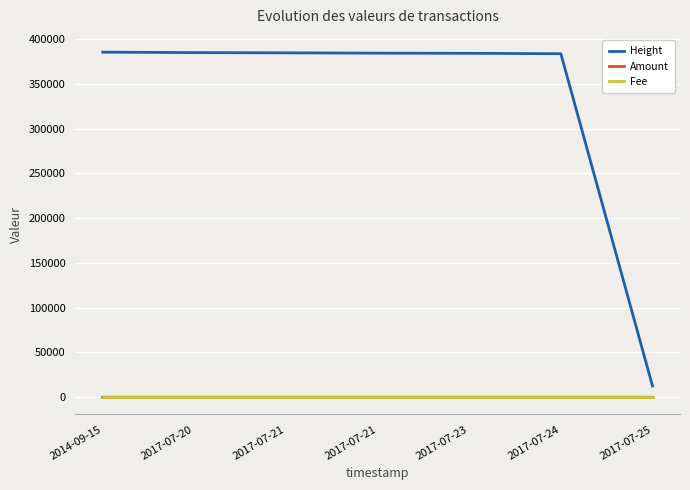

Does the chart have visible grid lines?

Yes